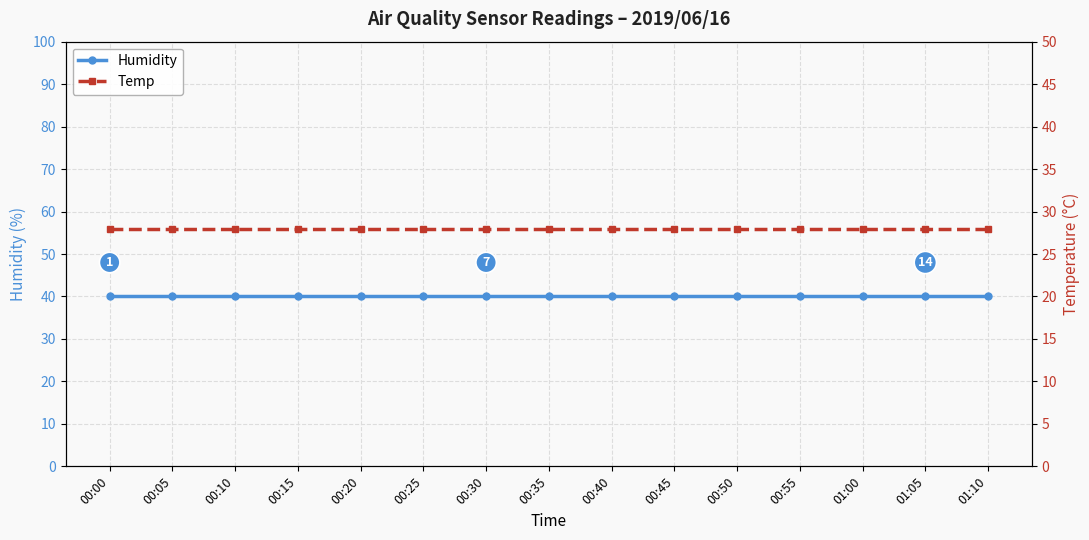

True or false: Temp and Humidity intersect in this chart.

False